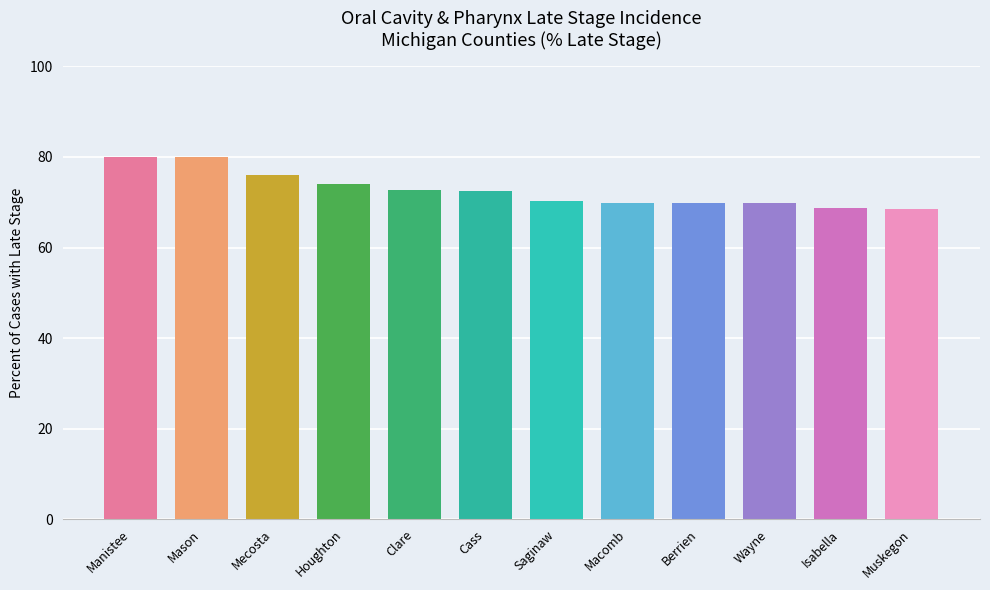

Where is the data nearest to the value 74?

Houghton